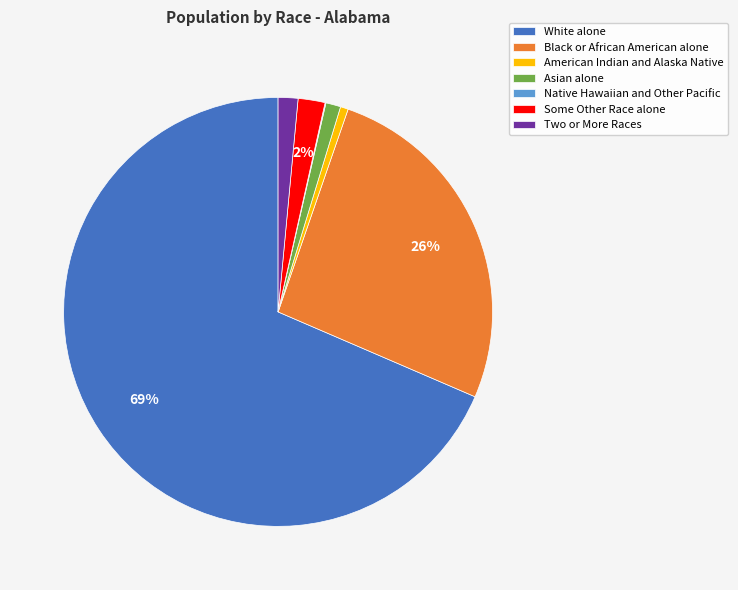

To the nearest percent, what is the average slice percentage?

14%